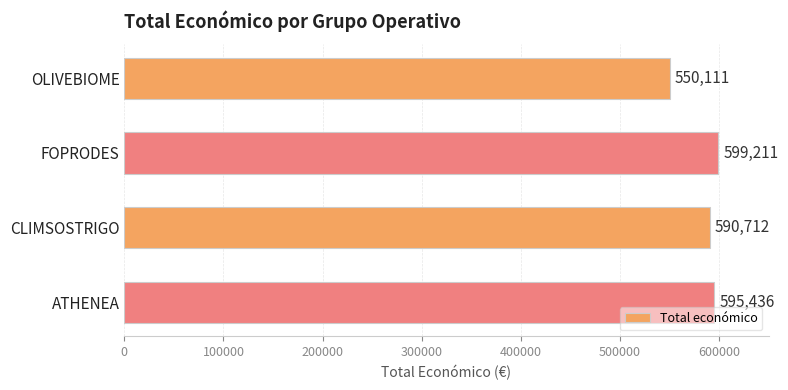

List the labels in order of value, smallest first.

OLIVEBIOME, CLIMSOSTRIGO, ATHENEA, FOPRODES